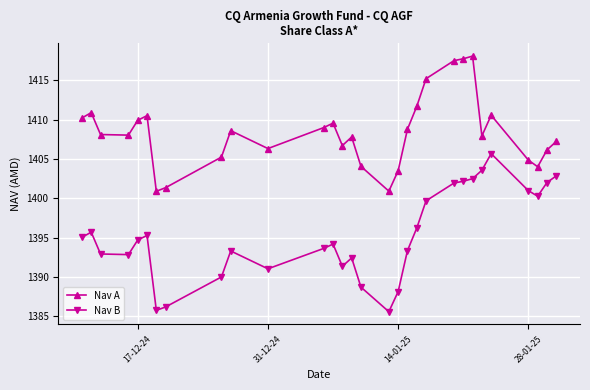

What is the maximum value shown in the chart?

1418.1